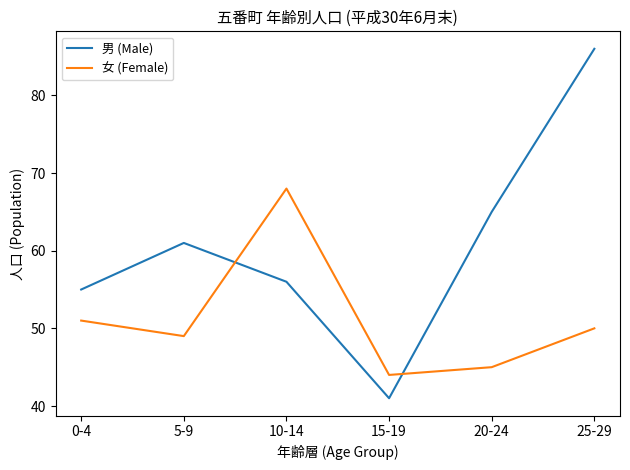

Between which two adjacent categories do 男 (Male) and 女 (Female) first intersect?

5-9 and 10-14